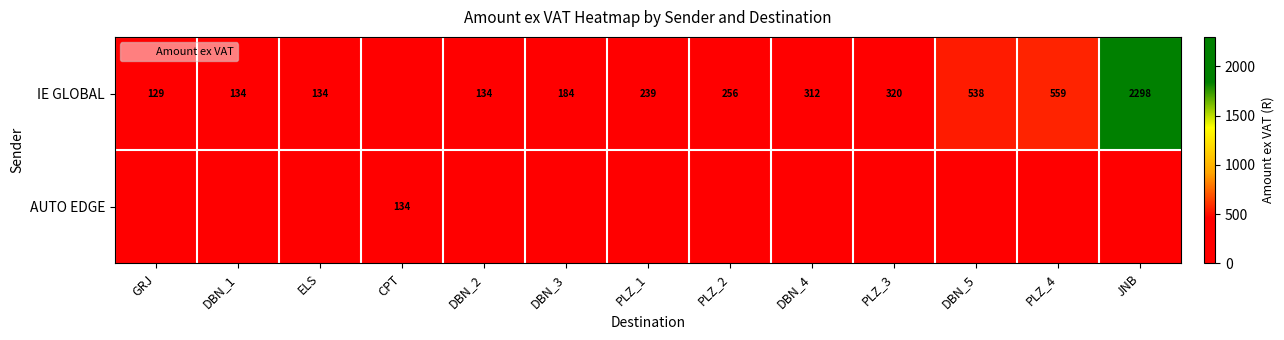

What is the sum of the IE GLOBAL values at DBN_5 and PLZ_2?

794